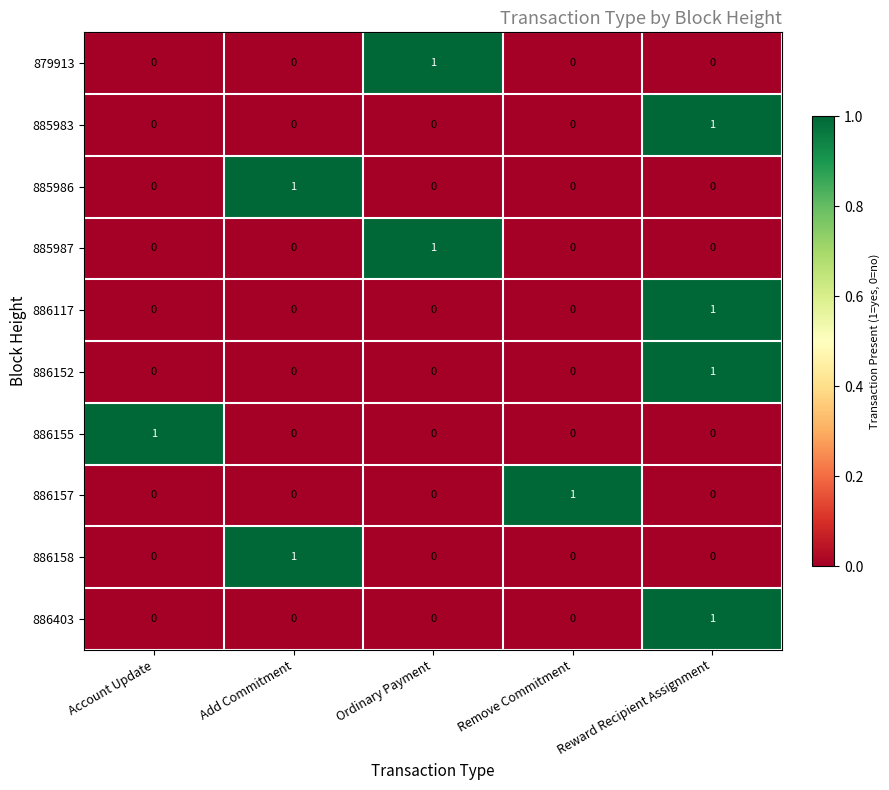

Is the value of 886157 at Remove Commitment greater than the value of 885986 at Remove Commitment?

Yes